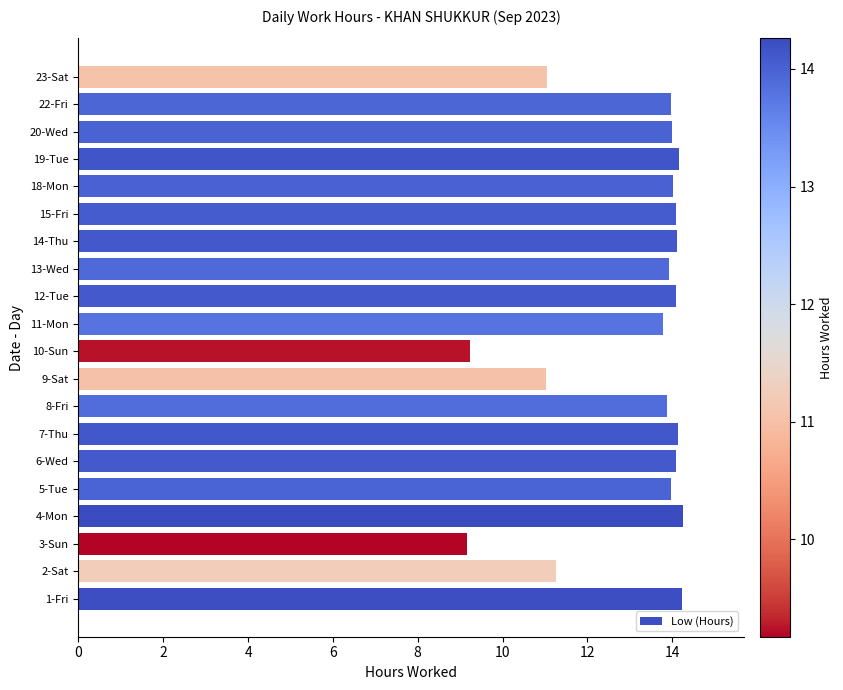

What is the change in value from 4-Mon to 9-Sat?

-3.2